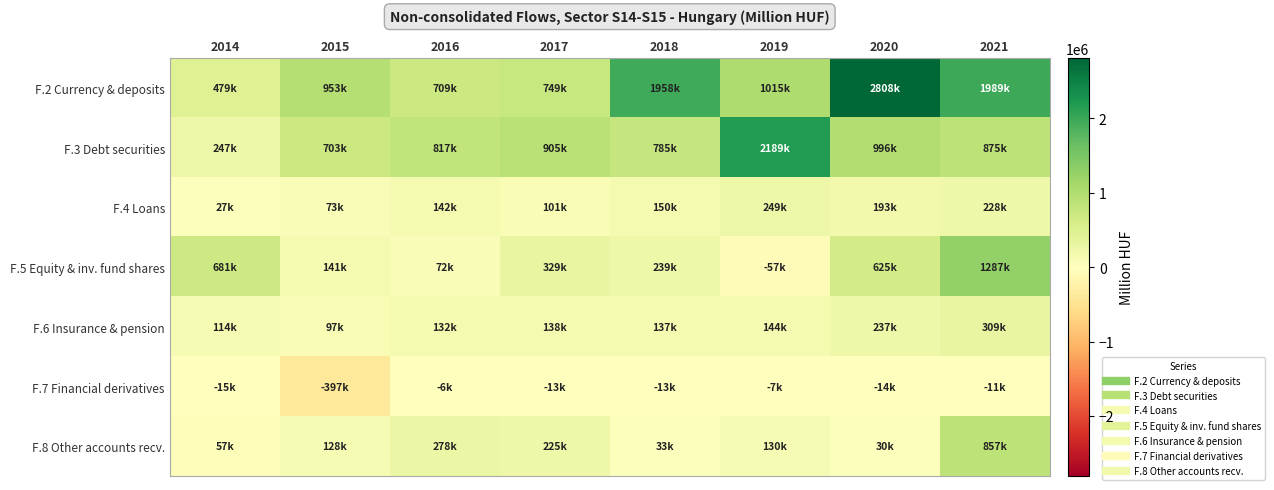

Reading left to right, extract all data points from this chart.

F.2 Currency & deposits: 2014=479077	2015=952645	2016=708853	2017=749482	2018=1958023	2019=1014732	2020=2807899	2021=1989427
F.3 Debt securities: 2014=247256	2015=703424	2016=817371	2017=904570	2018=785219	2019=2188613	2020=996146	2021=874508
F.4 Loans: 2014=27155	2015=72984	2016=141695	2017=101196	2018=150118	2019=249363	2020=192985	2021=227842
F.5 Equity & inv. fund shares: 2014=680519	2015=140968	2016=71502	2017=328994	2018=239059	2019=-57234	2020=625391	2021=1286678
F.6 Insurance & pension: 2014=113957	2015=96559	2016=132171	2017=138111	2018=137434	2019=143788	2020=236808	2021=309017
F.7 Financial derivatives: 2014=-14726	2015=-397435	2016=-6333	2017=-12697	2018=-12980	2019=-7382	2020=-13854	2021=-10832
F.8 Other accounts recv.: 2014=57437	2015=128489	2016=277624	2017=224627	2018=33161	2019=129683	2020=30150	2021=856590